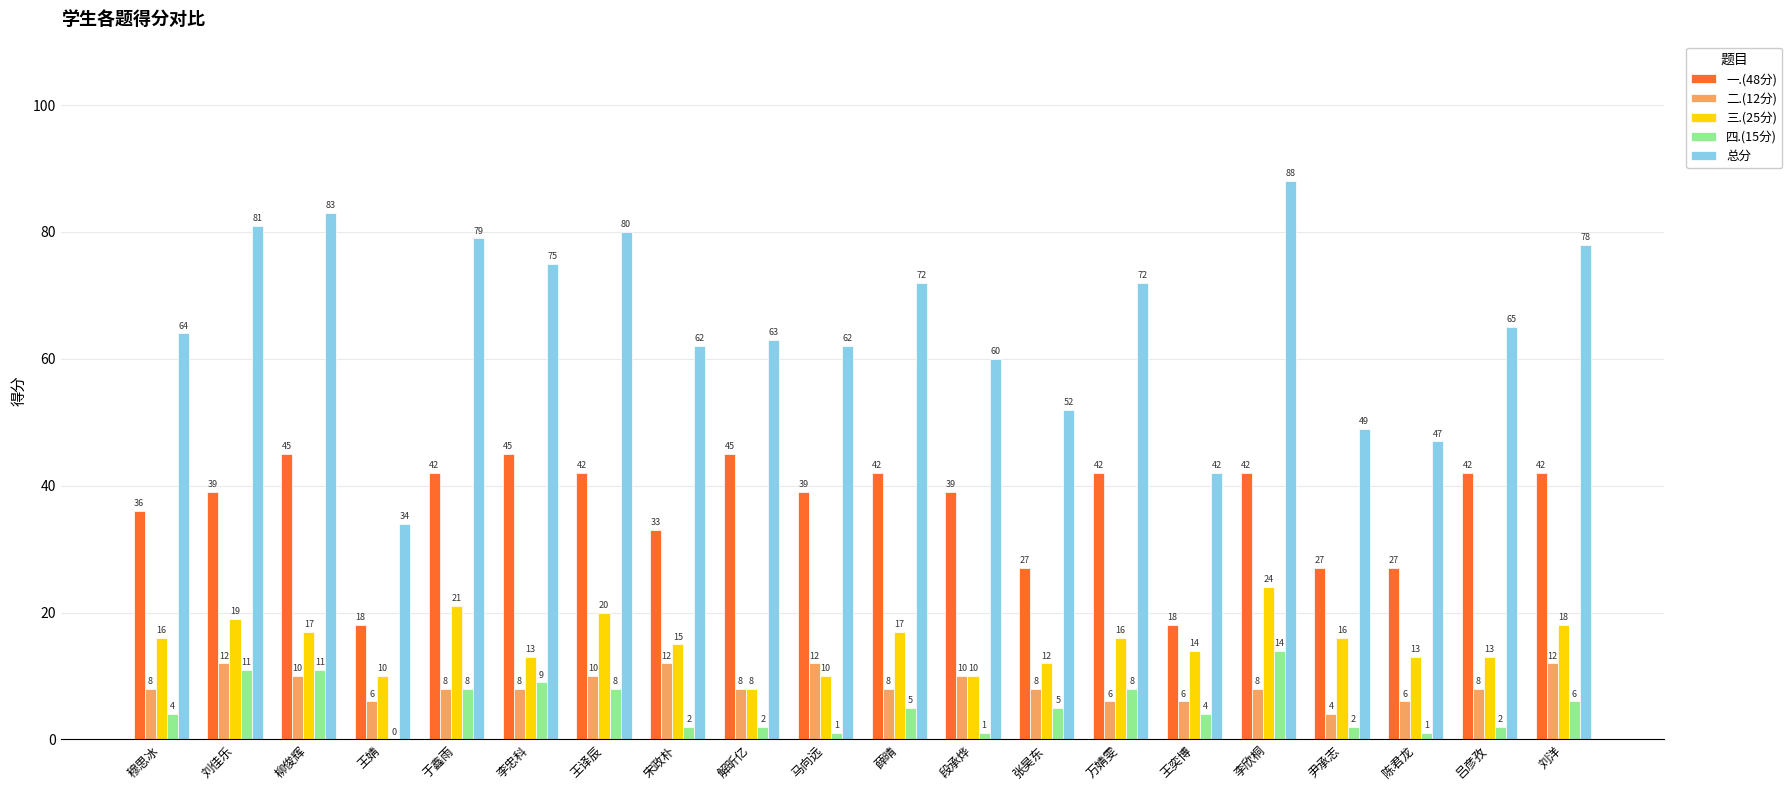

Is the value of 总分 at 马向远 greater than the value of 四.(15分) at 李欣桐?

Yes